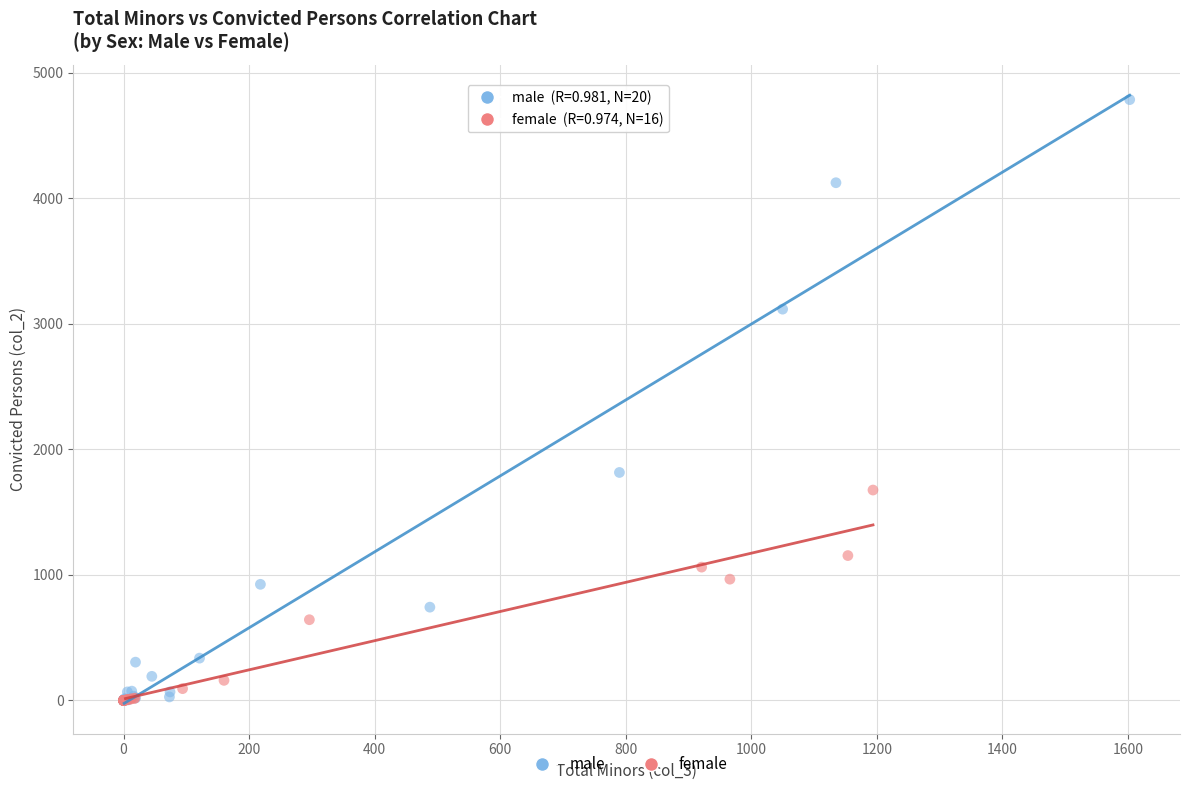

Which series reaches the maximum Y coordinate?

male